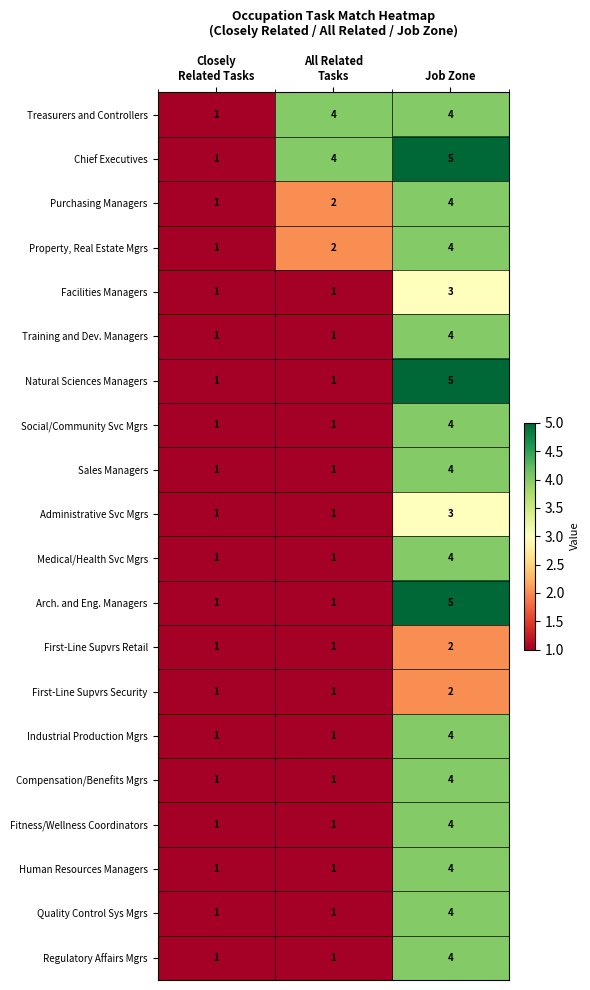

Count the number of categories in the chart.

3